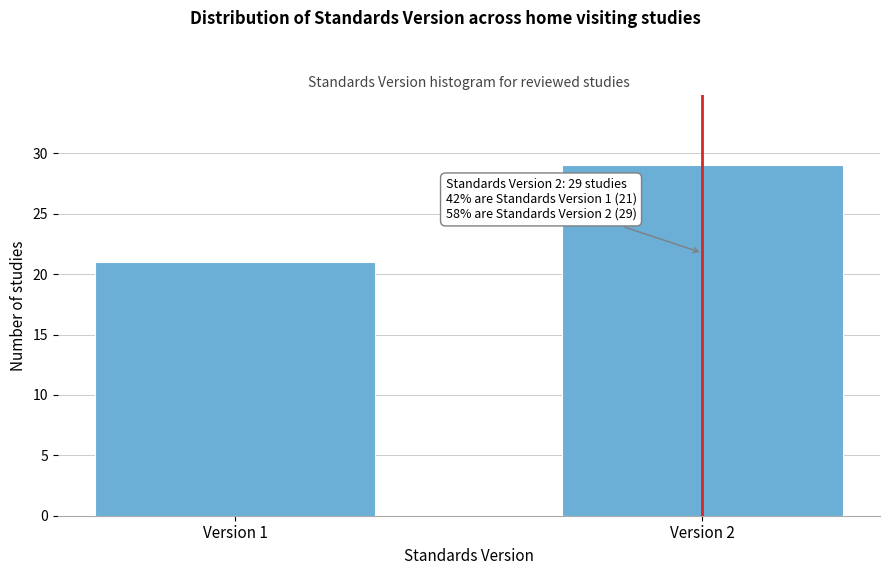

Reading left to right, list all the values displayed in this chart.

Version 1=21	Version 2=29